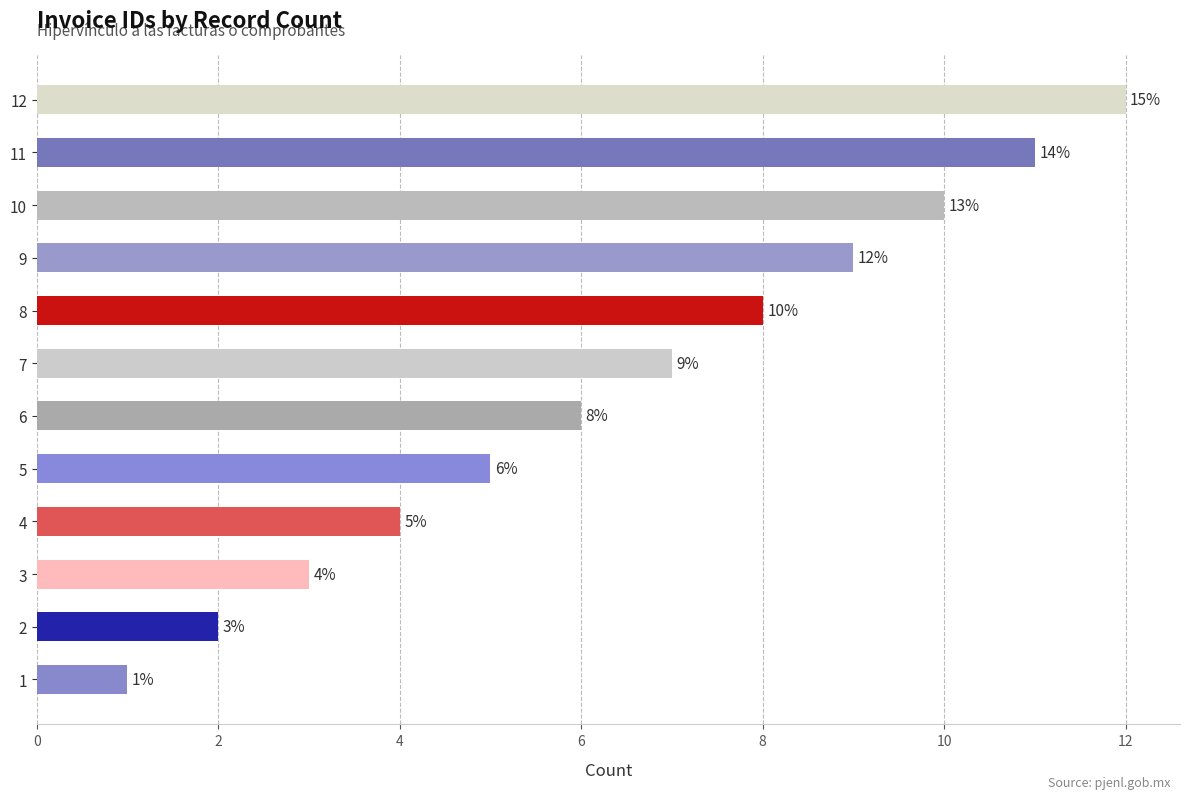

What is the difference between the maximum and minimum values?

11